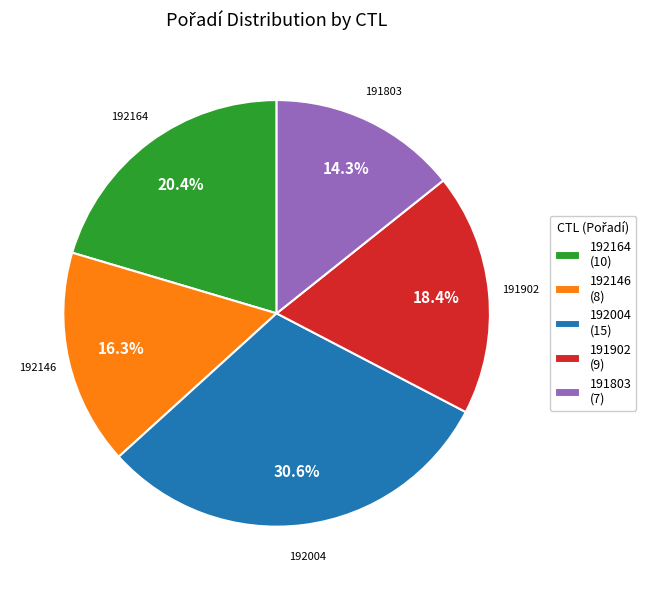

Is it true that 192164 is 20% of the pie?

True